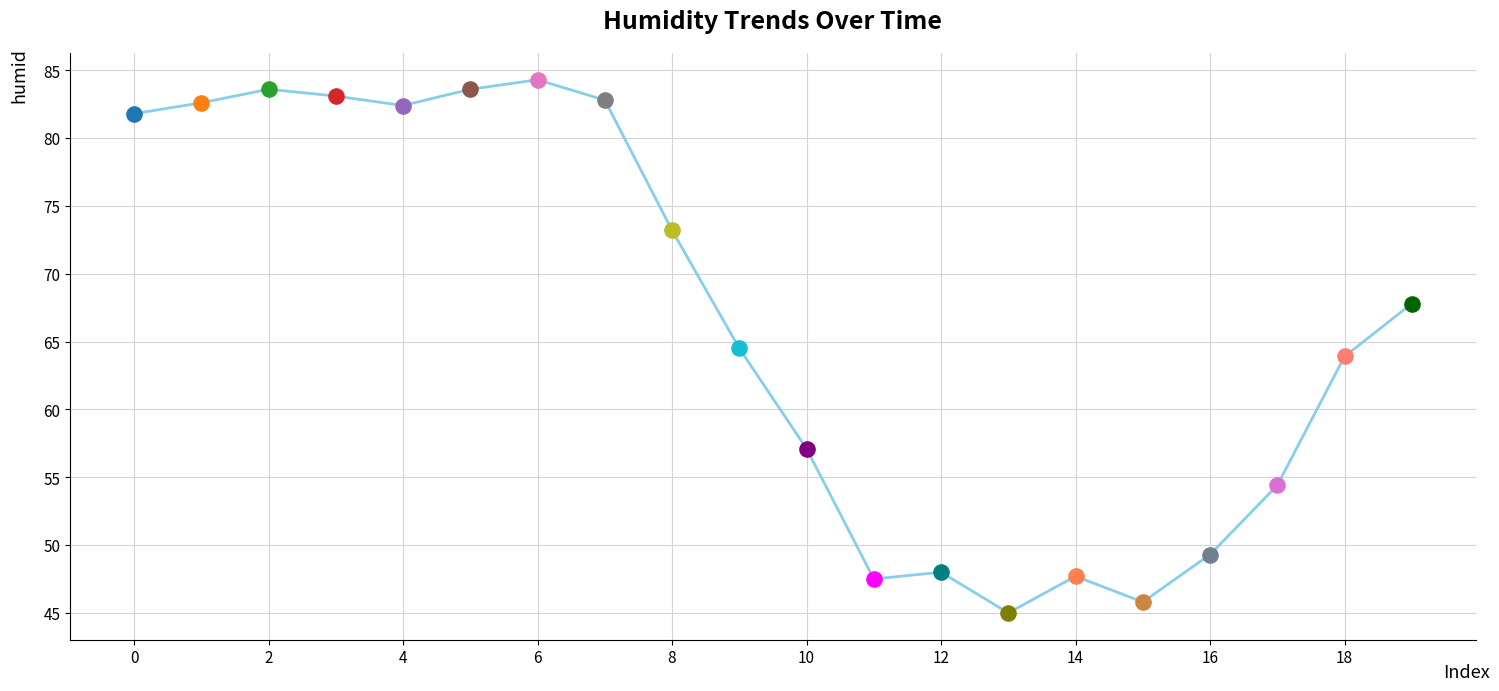

What is the greatest value displayed?

84.3